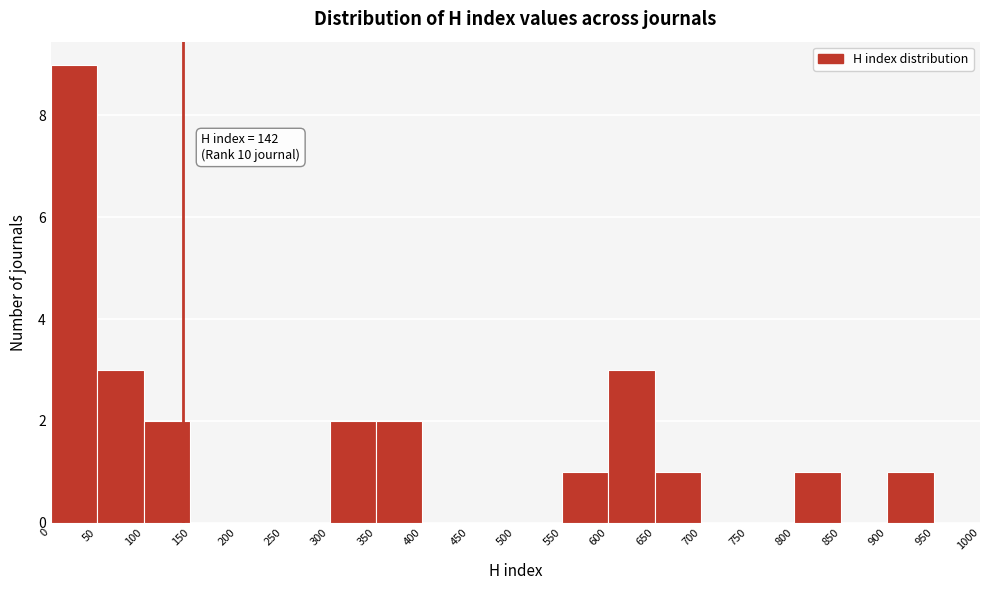

Which range on the x-axis has the tallest bar?

0 to 50